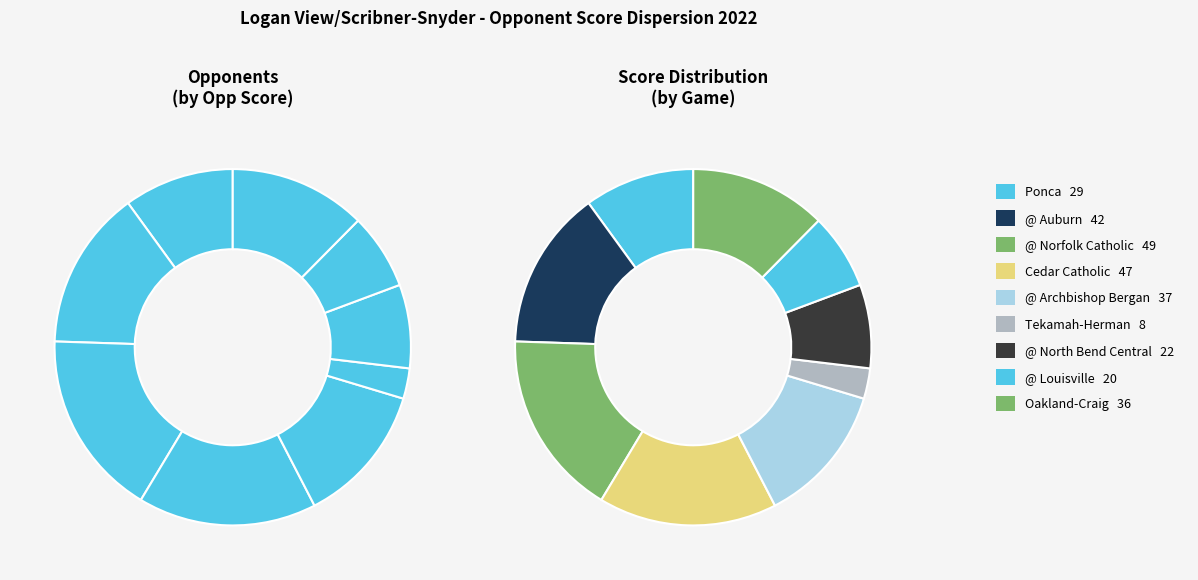

Is there a majority slice in this chart?

No